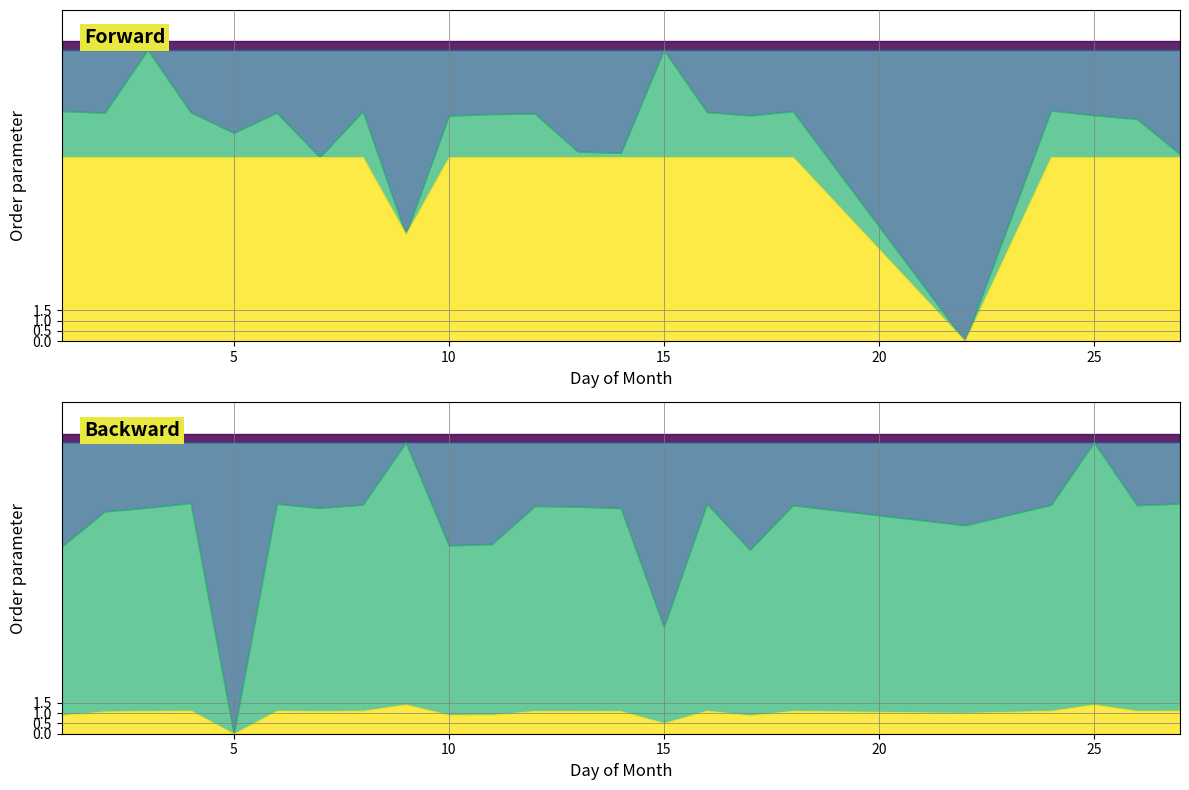

At how many categories does at least one series exceed 2?

23